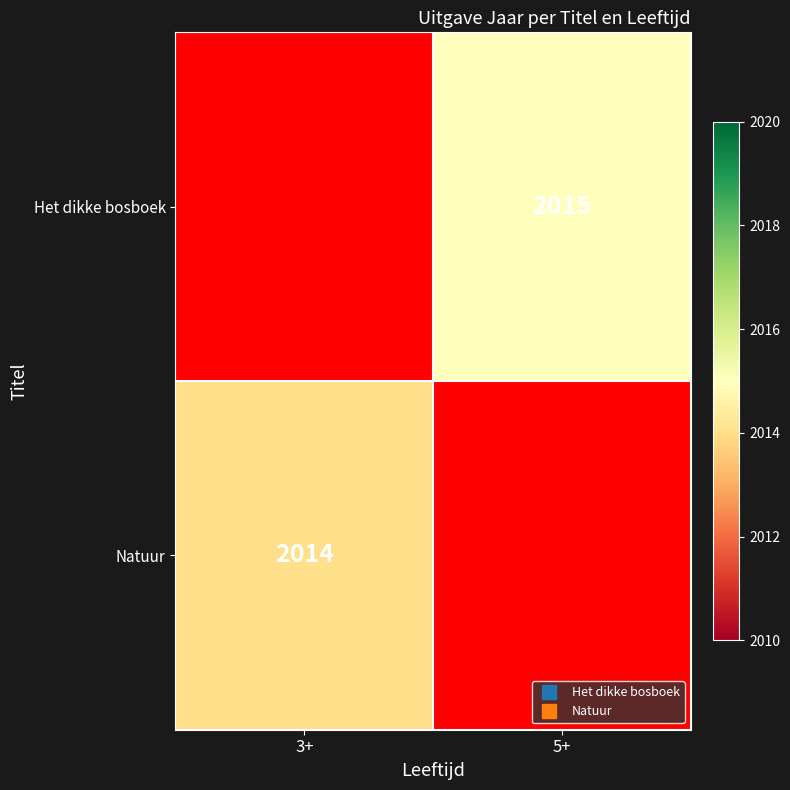

What is the spread (max minus min) of values at 5+?

2015